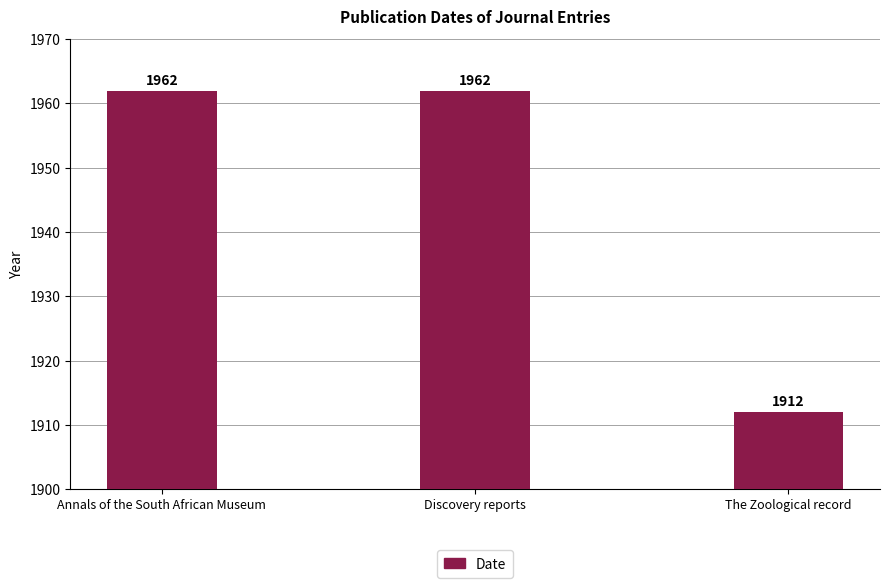

Count the values in the range 1912 to 1962.

3